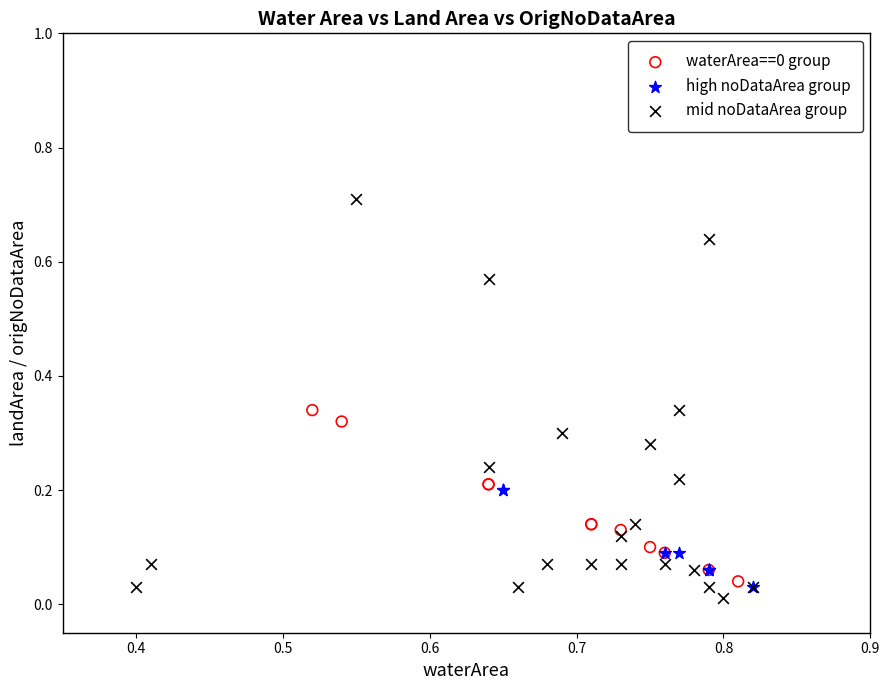

Which series contains the highest Y value?

mid noDataArea group